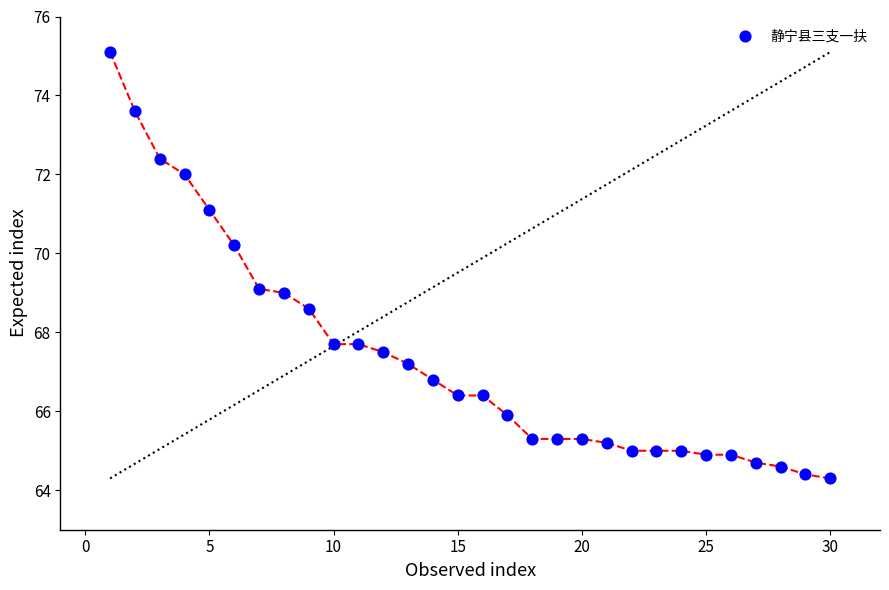

What is the range of X values (max minus min)?

29.0